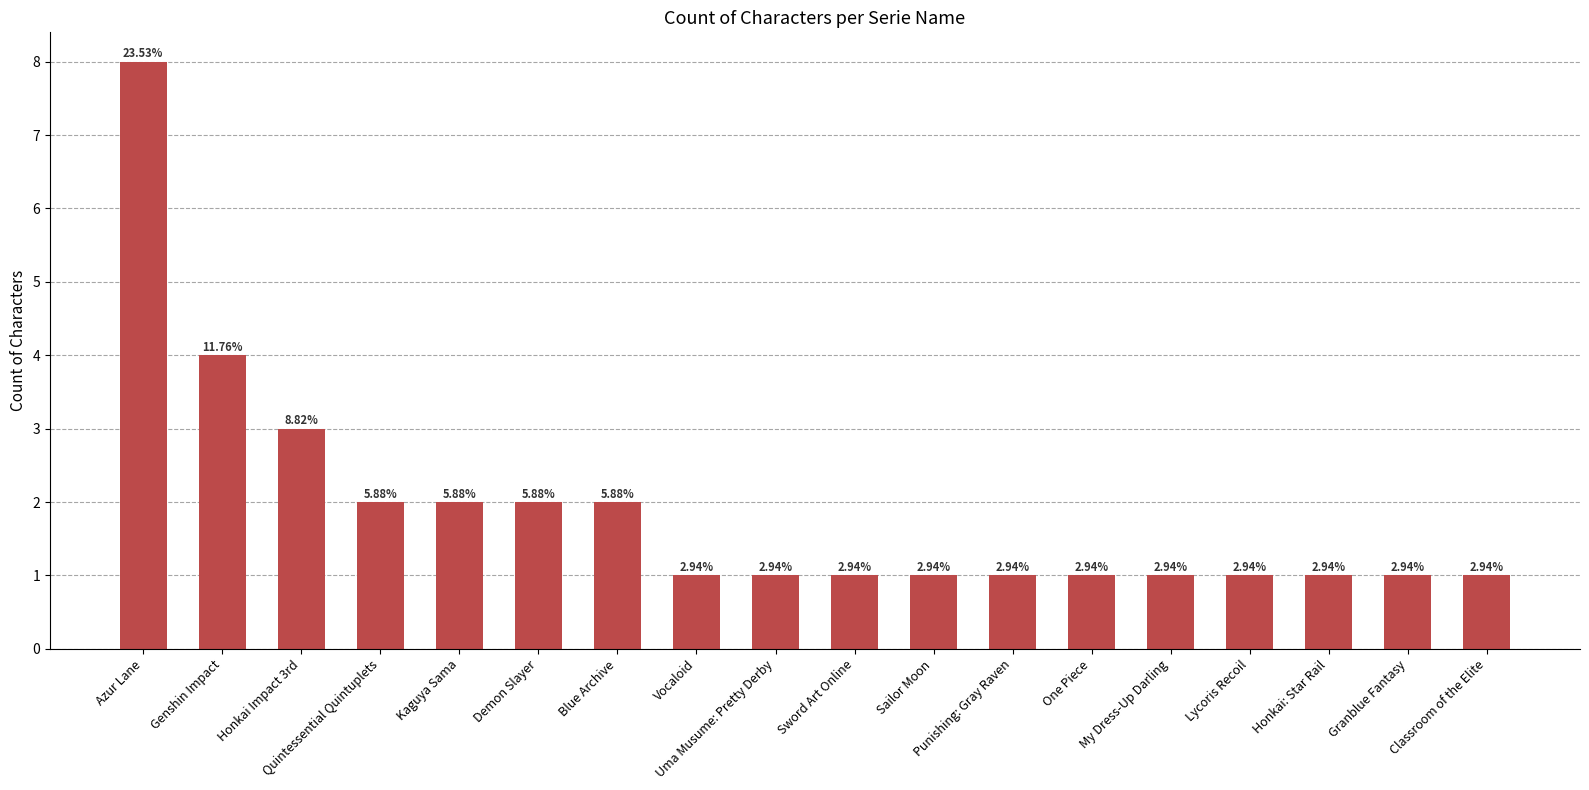

Does the chart contain any negative values?

No